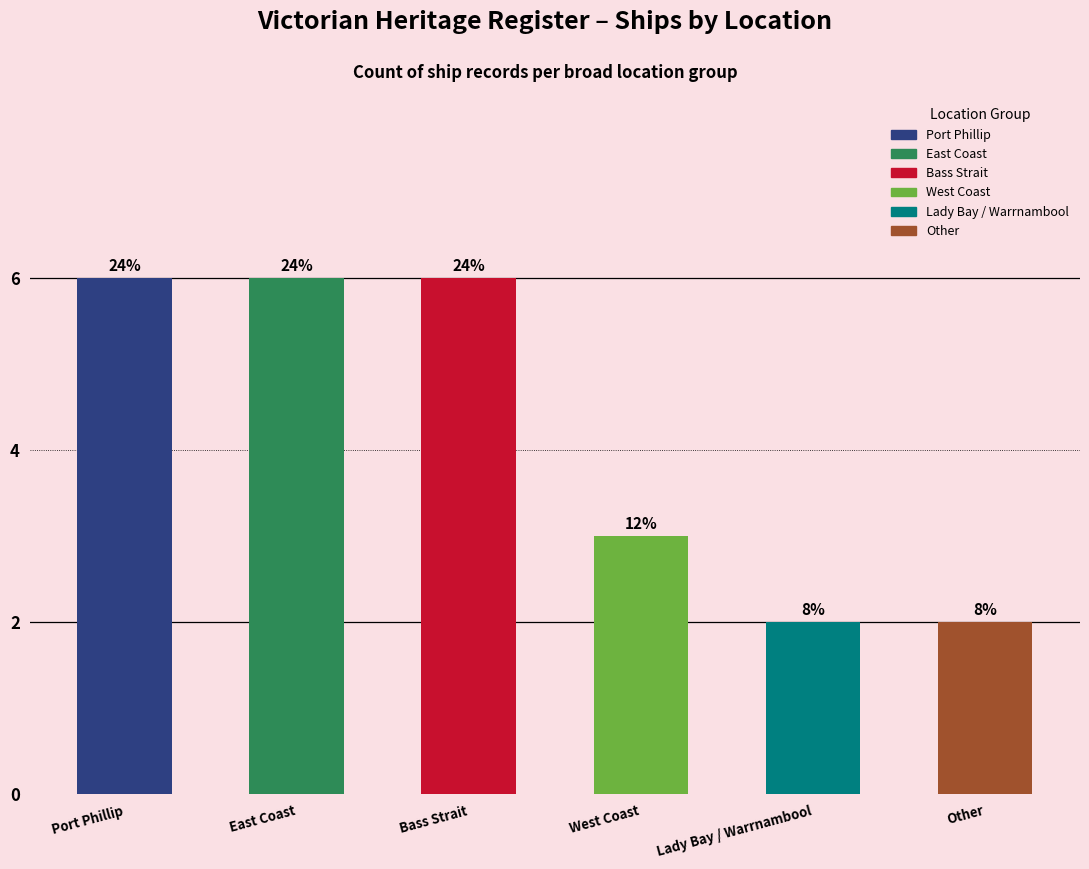

Are the bars horizontal?

No